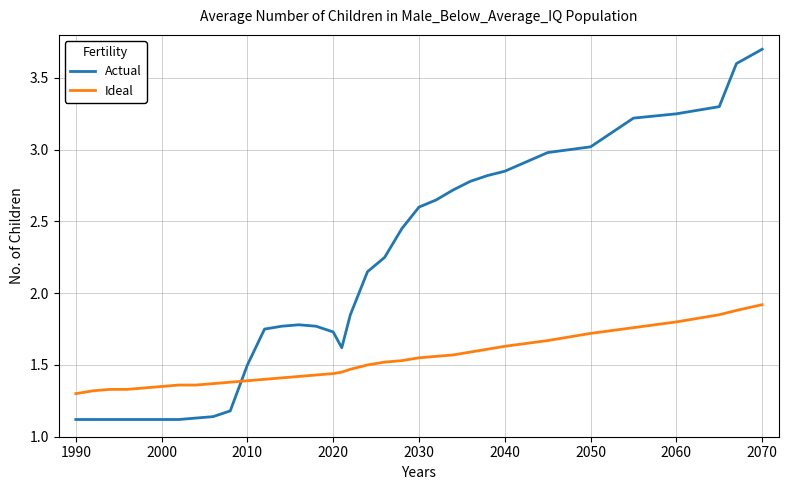

List the series in order of their peak value, lowest first.

Ideal, Actual